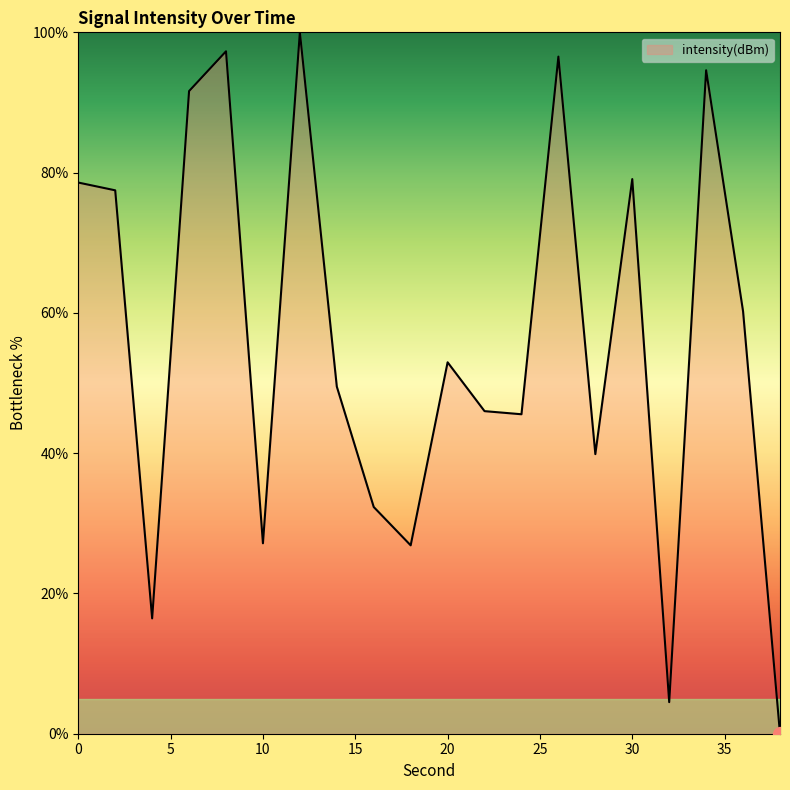

What is the difference between the maximum and minimum values?

100.0